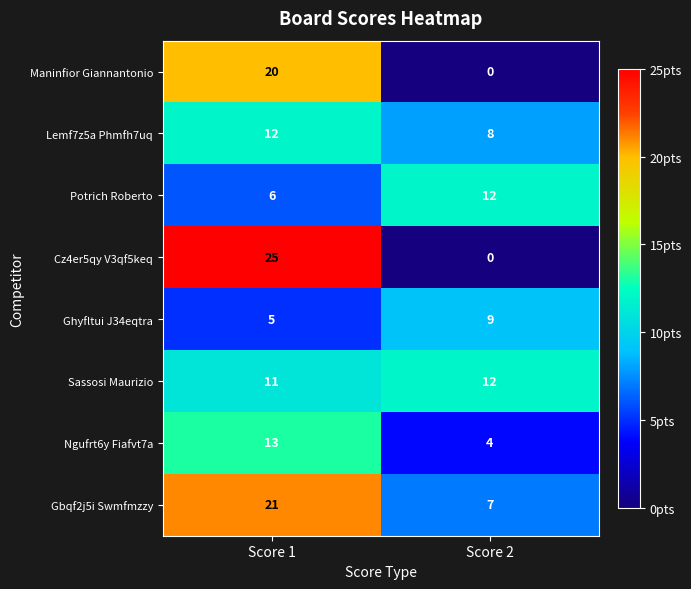

Which series has the largest total across all categories?

Gbqf2j5i Swmfmzzy